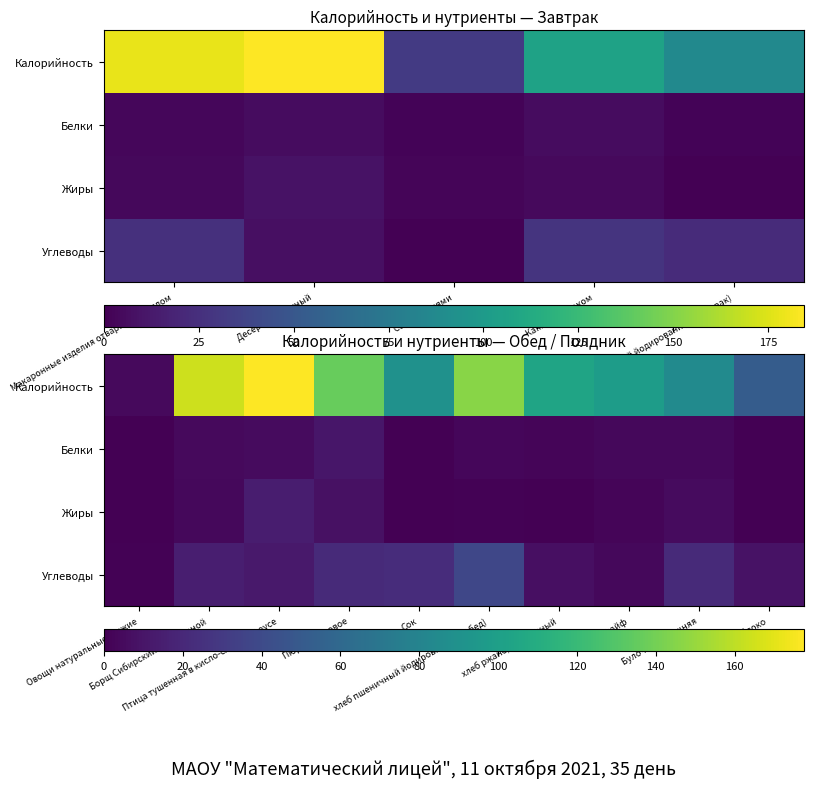

At how many categories does at least one series exceed 115?

4